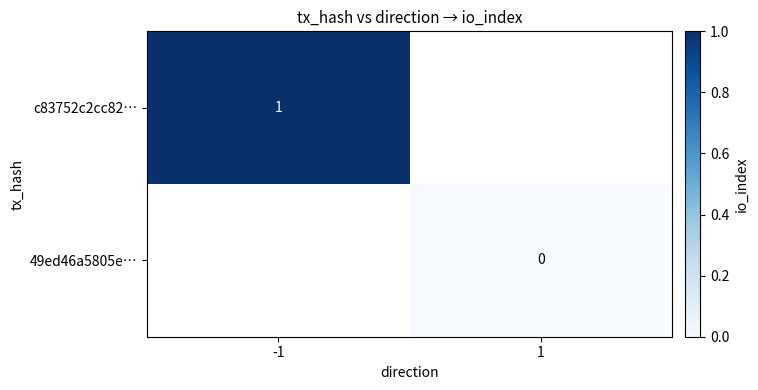

Is it true that c83752c2cc82… equals 2 at -1?

False